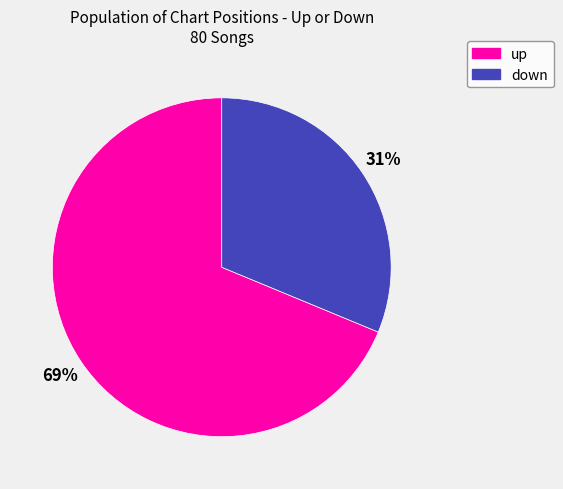

Count the number of slices in the pie.

2